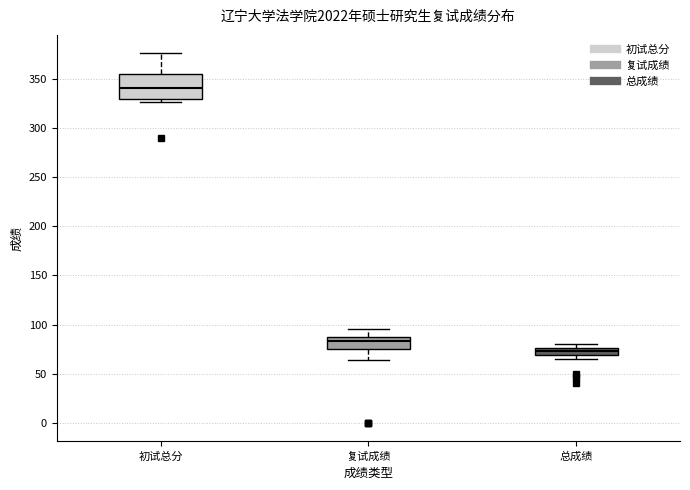

Where does the upper whisker of the box for 初试总分 end on the y-axis? The values are not printed on the chart, so give them approximately, as read against the axis.

375